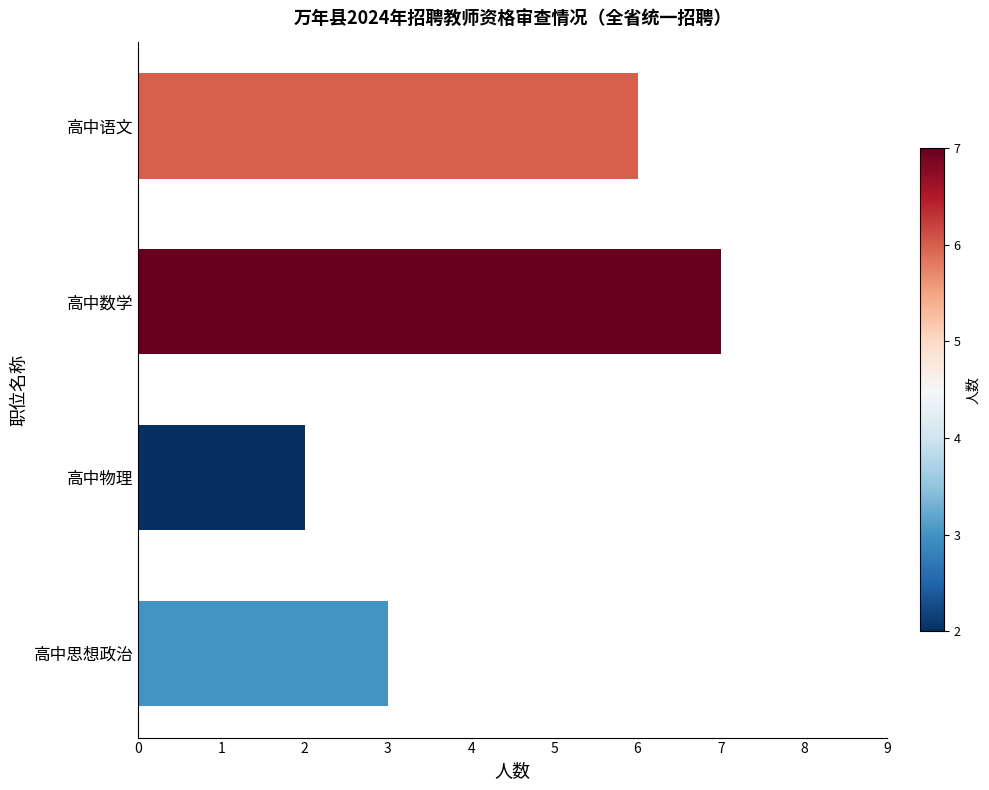

Which label corresponds to the largest value in the chart?

高中数学